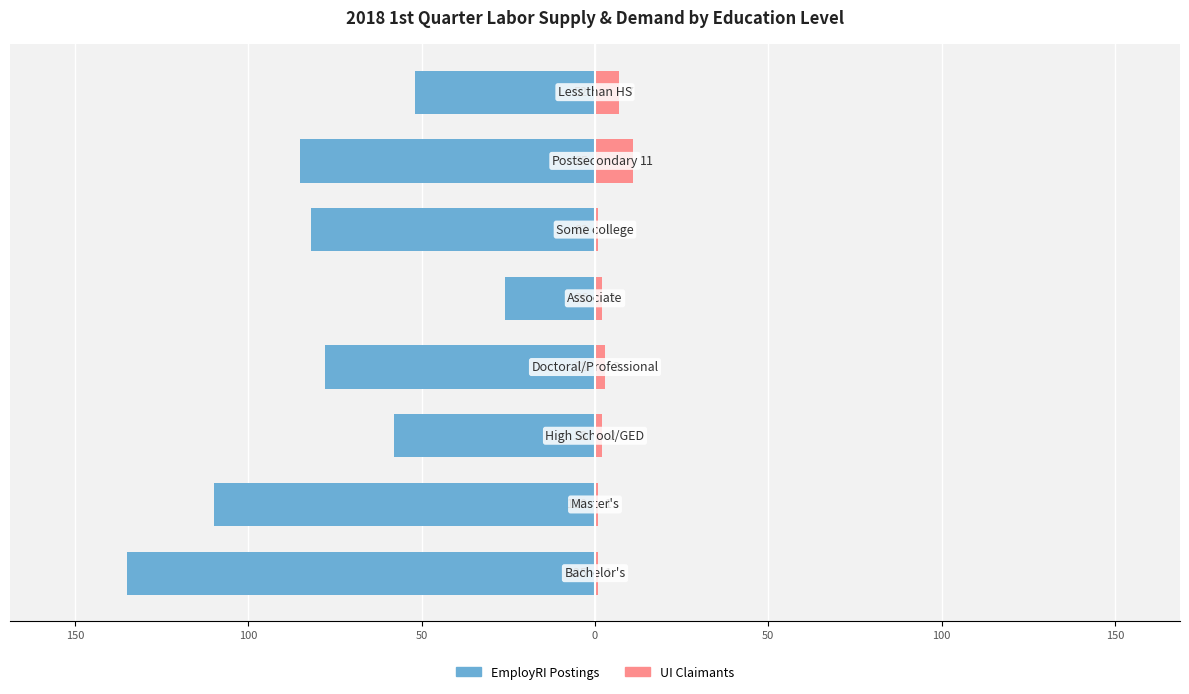

Count the UI Claimants values in the range 1 to 7.

7